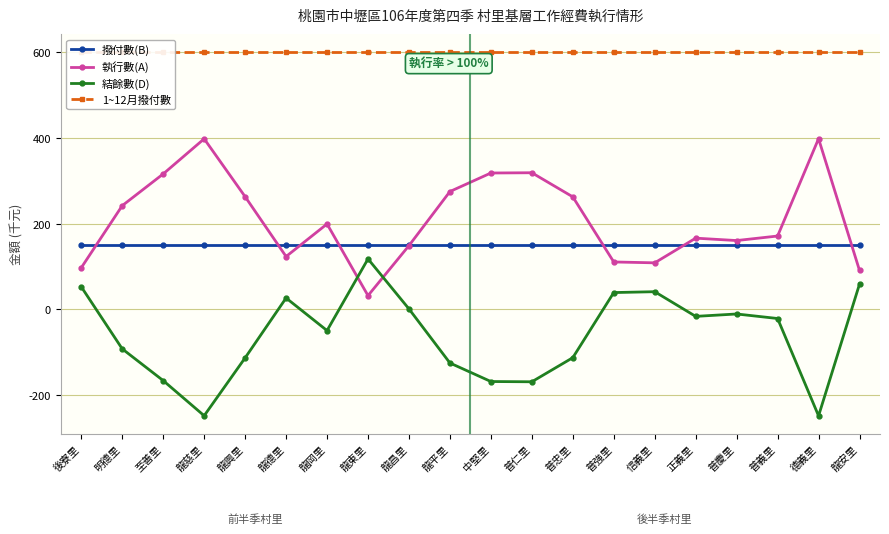

The 撥付數(B) series shows 246.2 at 龍興里. True or false?

False